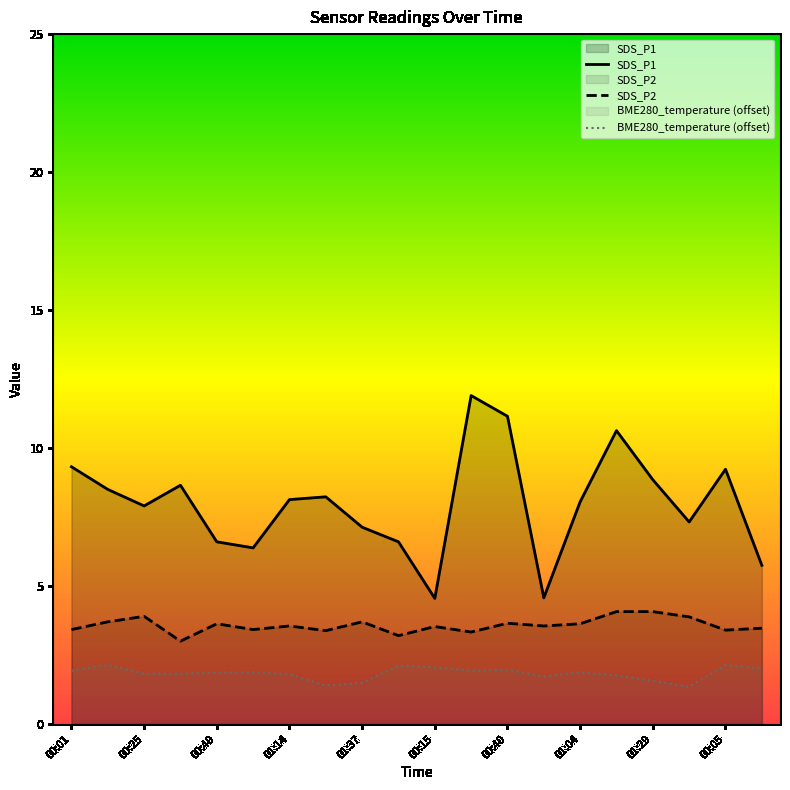

True or false: BME280_temperature and SDS_P1 intersect in this chart.

False